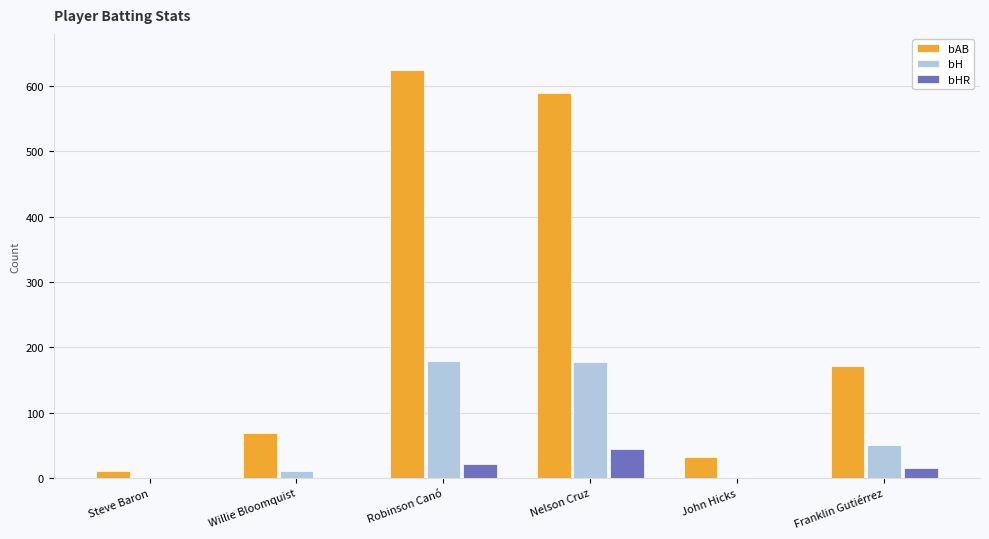

What are all the series names shown in the legend?

bAB, bH, bHR